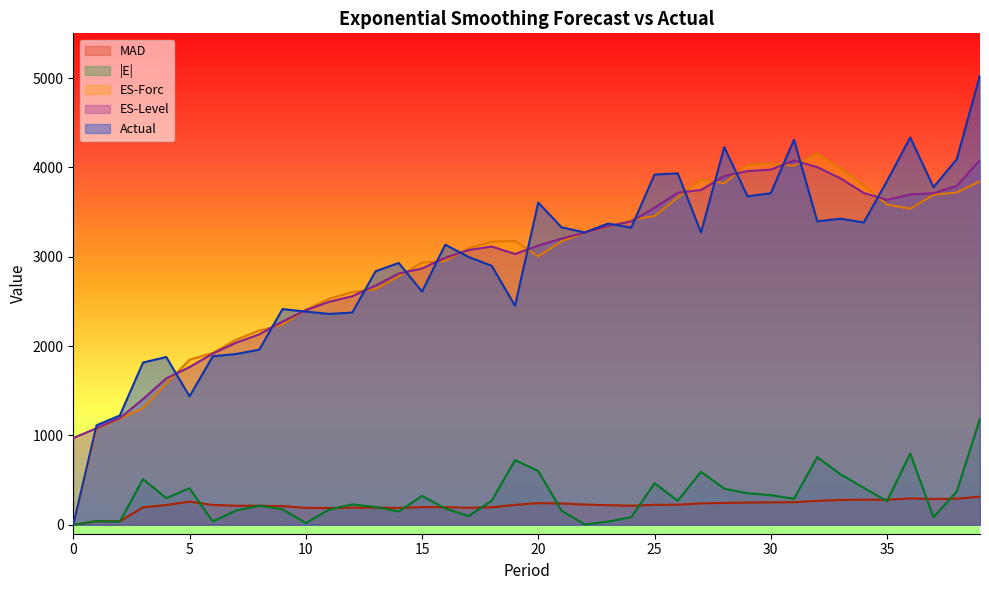

At 31, list the series in order from largest to smallest.

Actual, ES-Level, ES-Forc, |E|, MAD